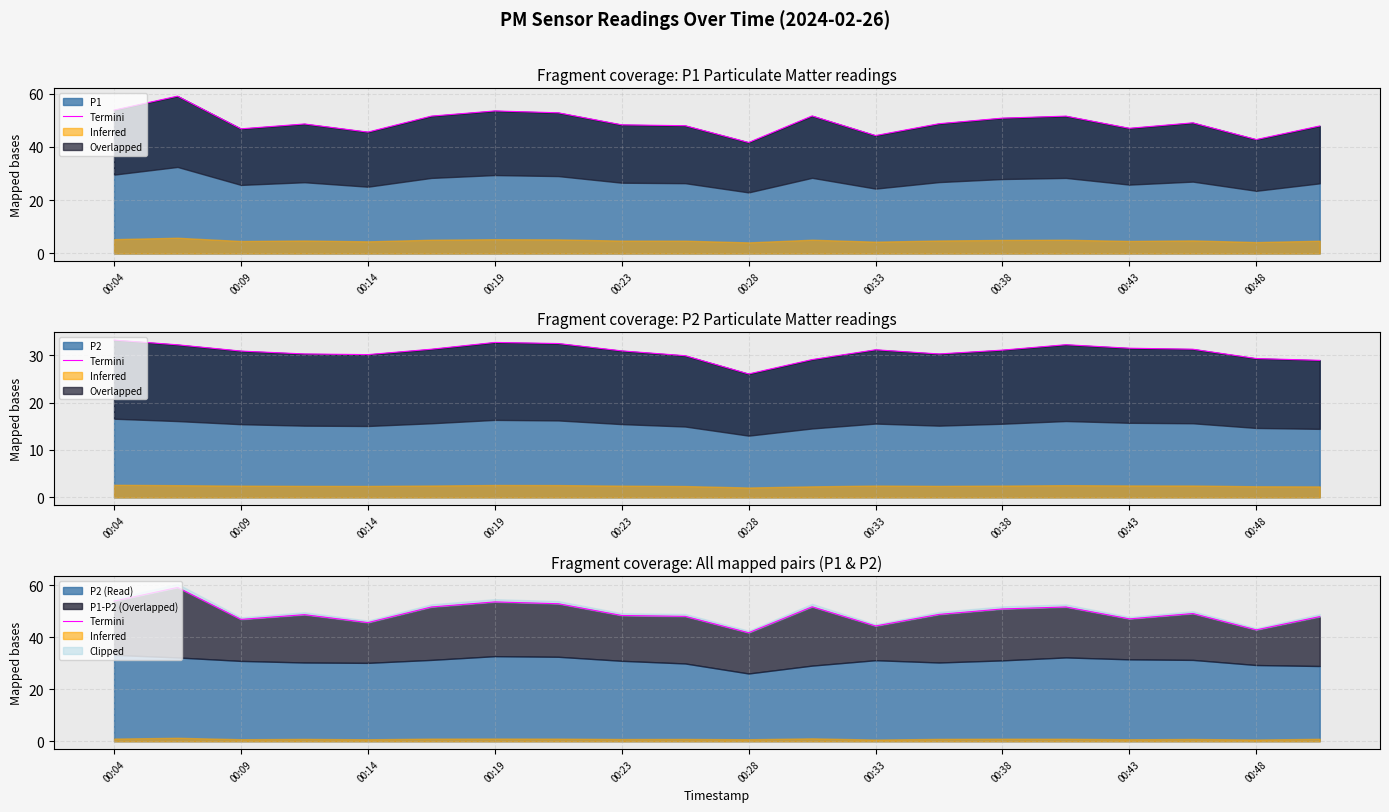

How many lines are shown in the chart?

1